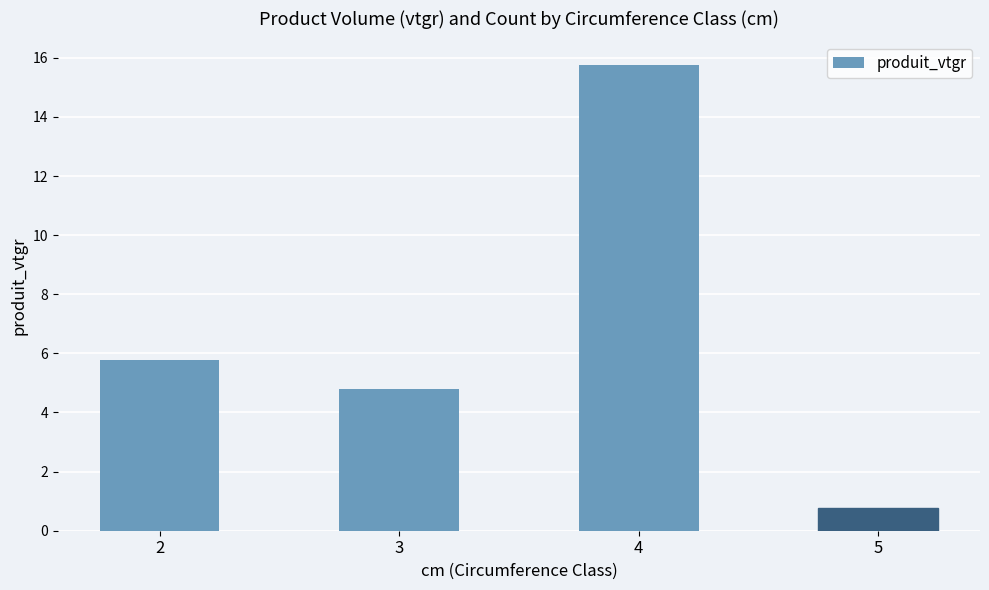

List the labels in order of value, smallest first.

5, 3, 2, 4